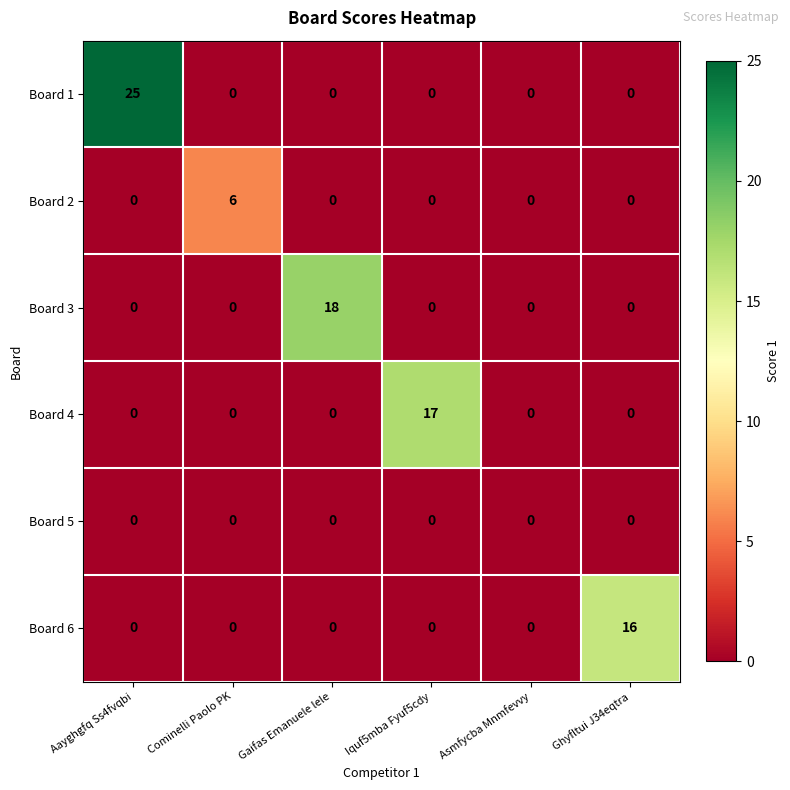

Count the number of data series in this chart.

6